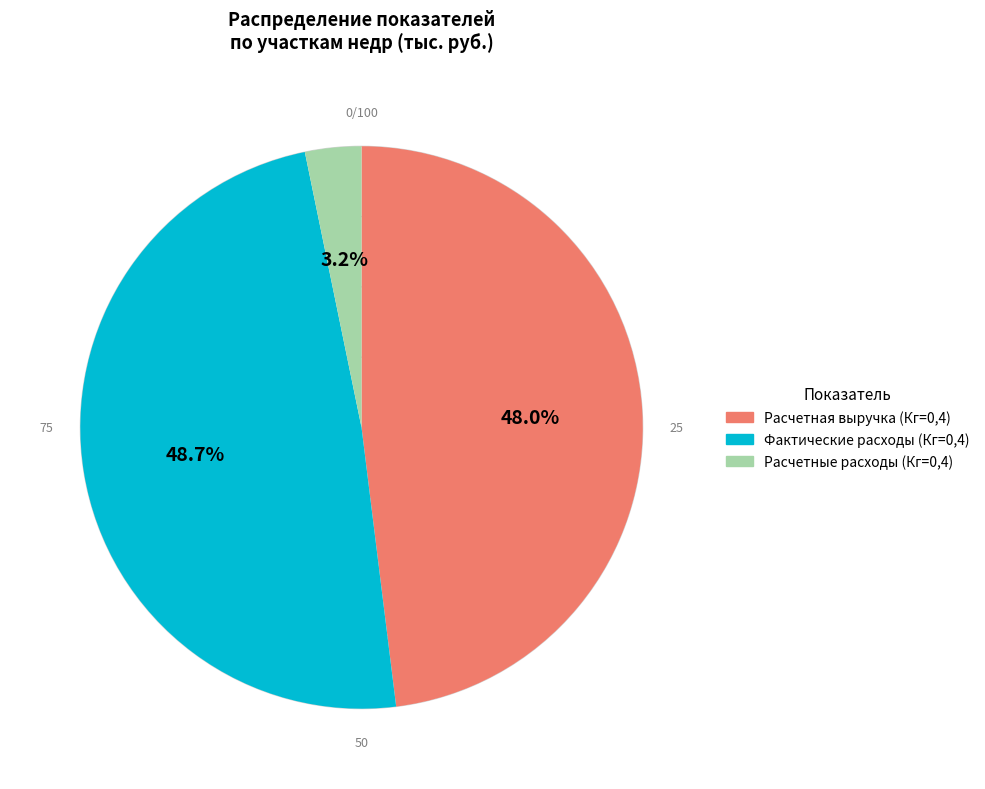

Is the sum of Фактические расходы (Кг=0,4) and Расчетная выручка (Кг=0,4) greater than half?

Yes